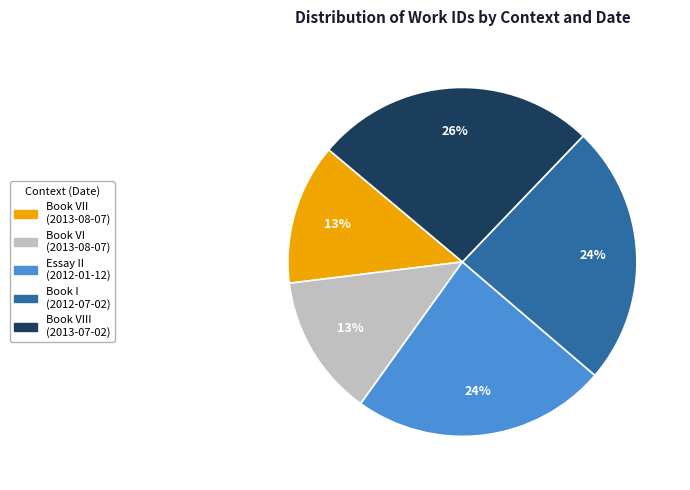

To the nearest percent, what is the difference between the largest and smallest slice percentages?

13%